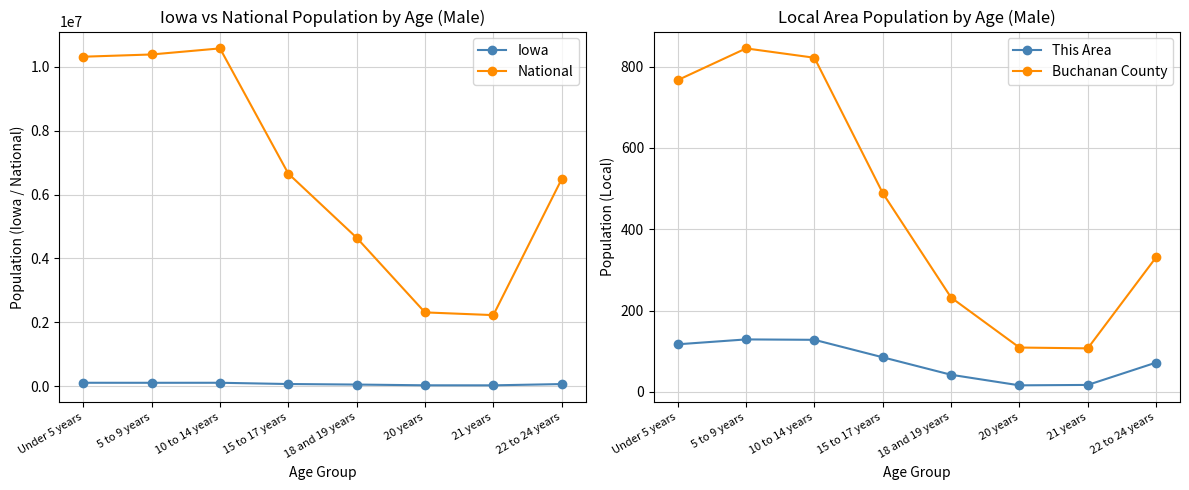

Reading right to left, transcribe all the data shown in this chart.

Iowa: 22 to 24 years=62511	21 years=22805	20 years=24151	18 and 19 years=47246	15 to 17 years=63993	10 to 14 years=103327	5 to 9 years=102669	Under 5 years=103401
National: 22 to 24 years=6482659	21 years=2223198	20 years=2308319	18 and 19 years=4647457	15 to 17 years=6656209	10 to 14 years=10579862	5 to 9 years=10389638	Under 5 years=10319427
This Area: 22 to 24 years=72	21 years=17	20 years=16	18 and 19 years=42	15 to 17 years=85	10 to 14 years=128	5 to 9 years=129	Under 5 years=117
Buchanan County: 22 to 24 years=331	21 years=107	20 years=109	18 and 19 years=232	15 to 17 years=489	10 to 14 years=822	5 to 9 years=845	Under 5 years=767